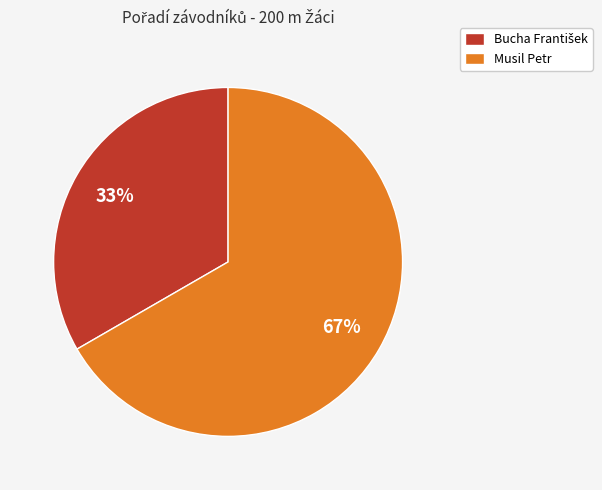

Does Musil Petr represent more than half of the total?

Yes